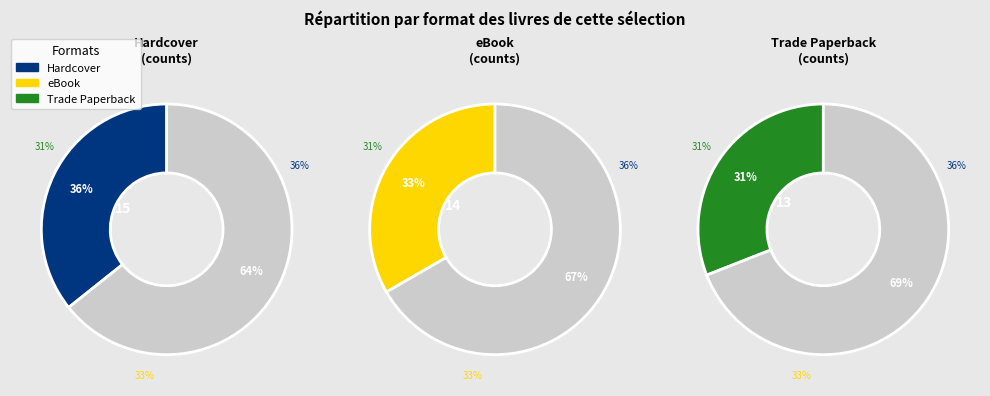

What is the ratio of the value at Hardcover to the value at eBook?

1.1